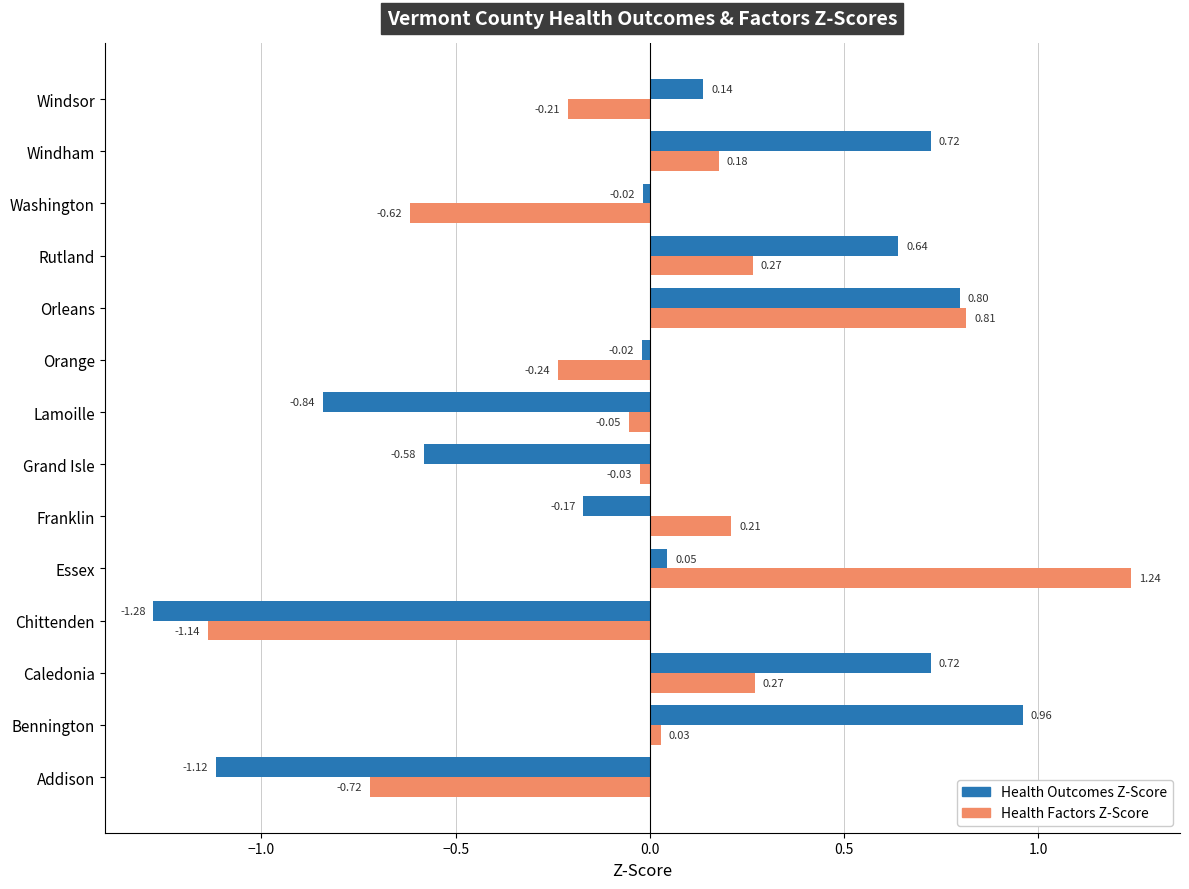

Which series has the widest spread of values?

Health Factors Z-Score